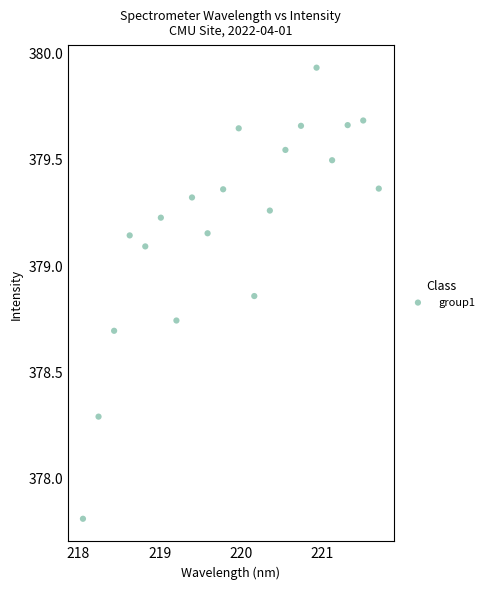

What Y value in the scatter plot is closest to 378?

377.8